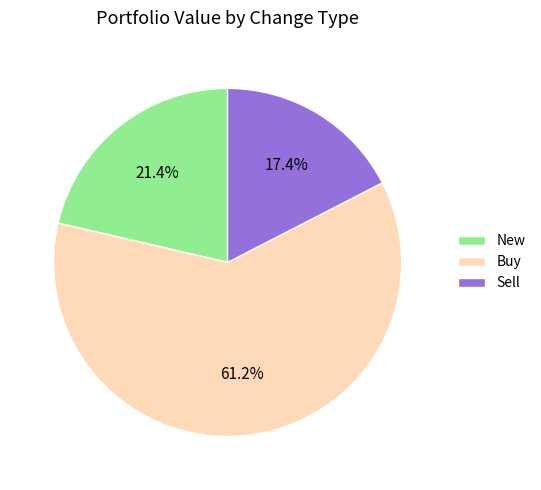

Combined, what portion of the pie is Sell and Buy?

78.6%